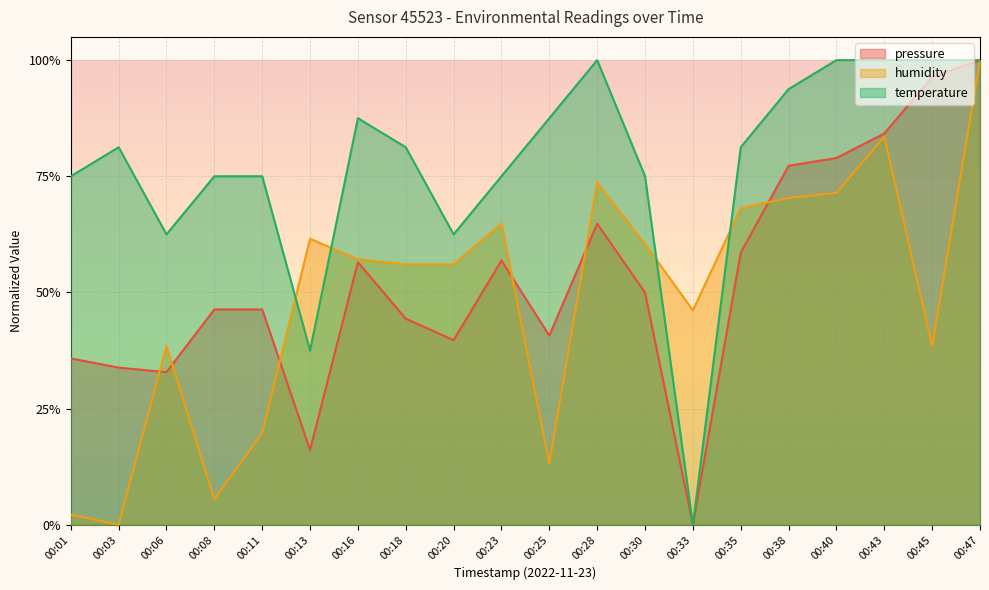

Is the value of humidity at 00:06 greater than the value of temperature at 00:16?

No